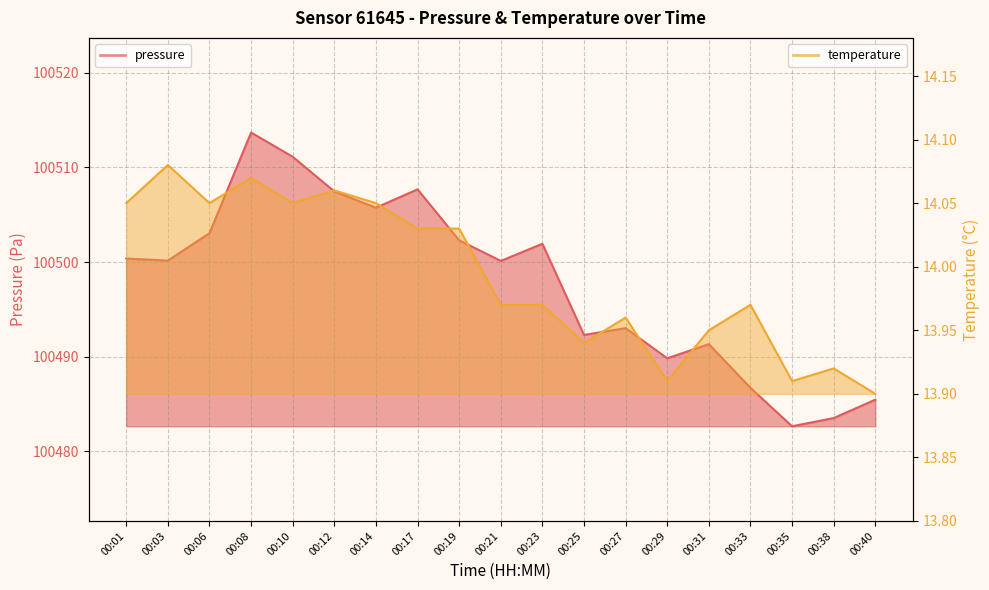

How many lines are shown in the chart?

2